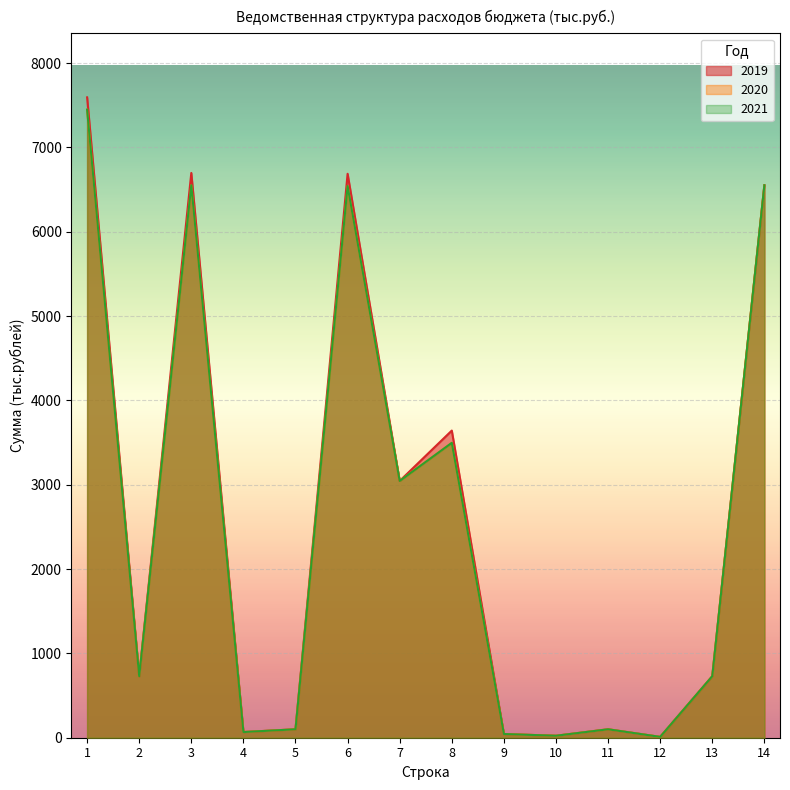

Does the chart display data point markers on the line(s)?

No